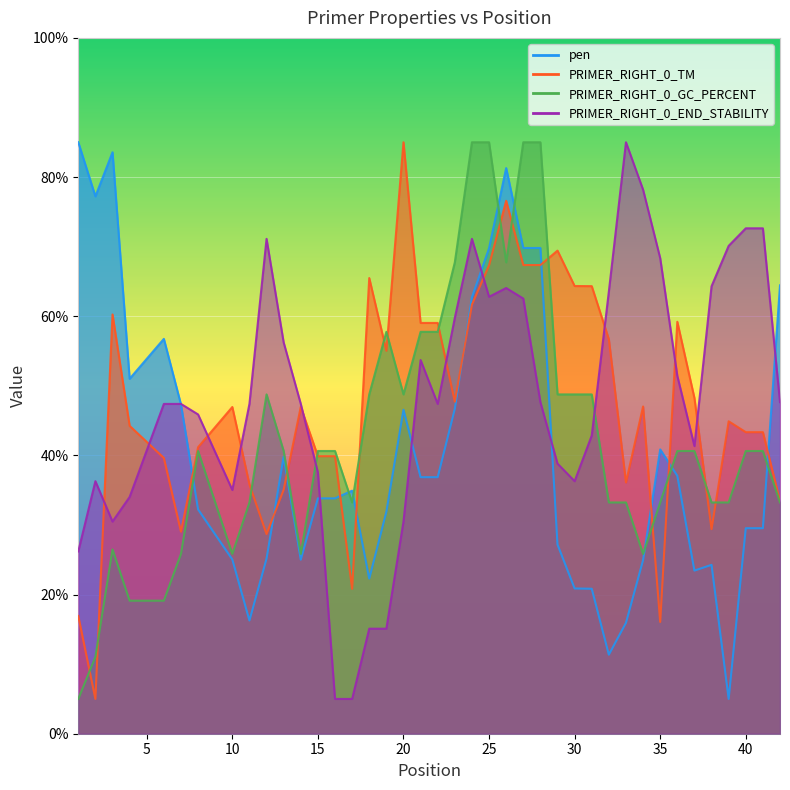

What is the minimum value for PRIMER_RIGHT_0_GC_PERCENT?

5.0